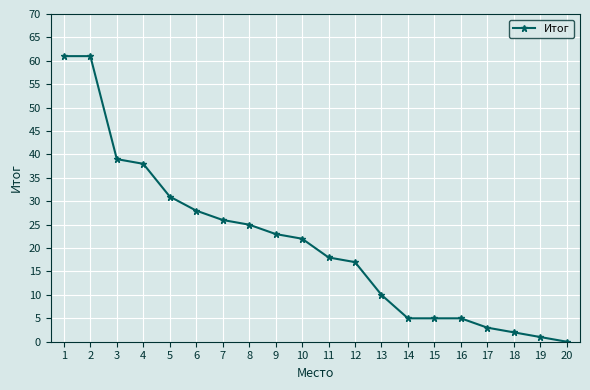

Which label corresponds to the smallest value in the chart?

20